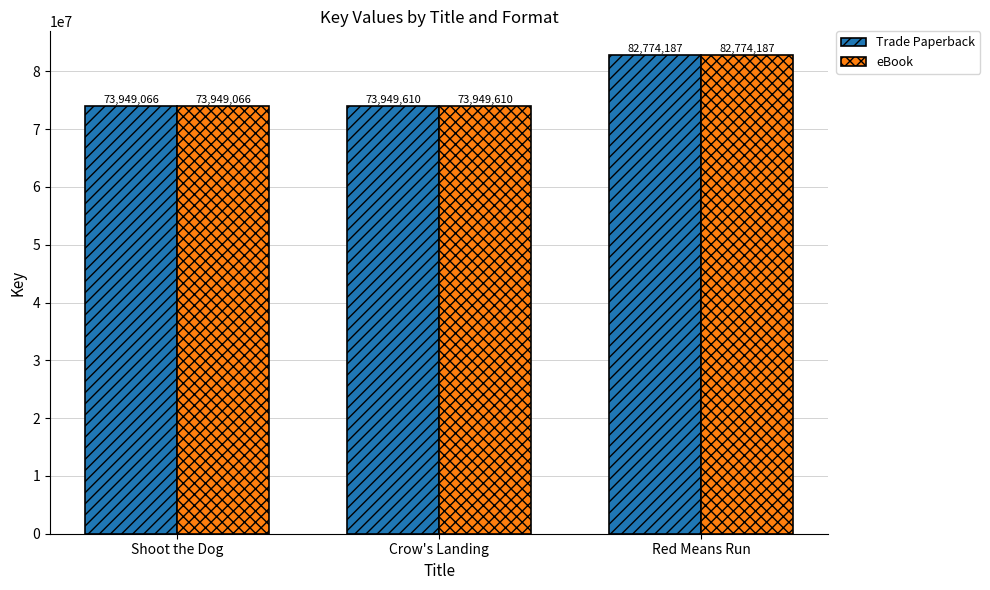

True or false: Trade Paperback has a value of 126502295 at Shoot the Dog.

False